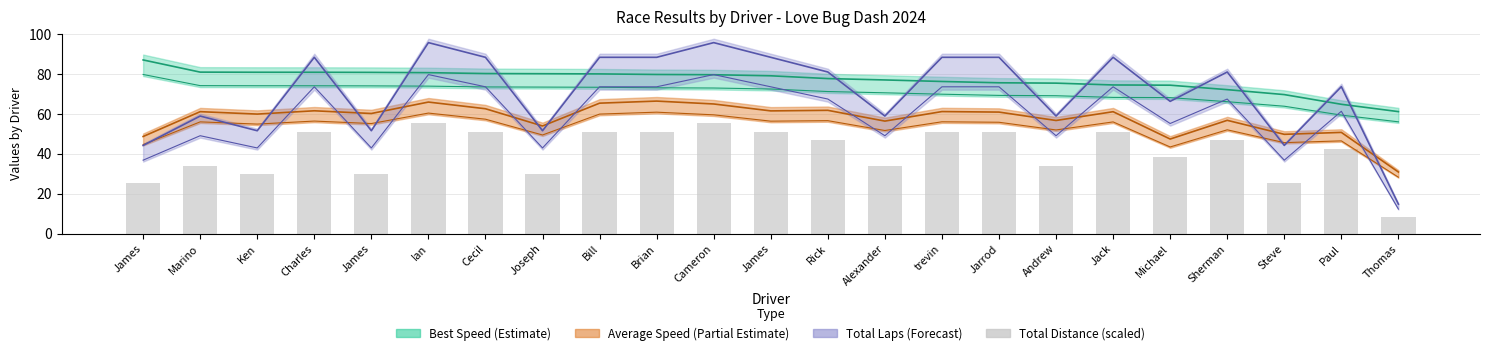

Reading left to right, list all the values displayed in this chart.

James=25.5	Marino=34.0	Ken=29.8	Charles=51.0	James=29.8	Ian=55.2	Cecil=51.0	Joseph=29.8	Bill=51.0	Brian=51.0	Cameron=55.2	James=51.0	Rick=46.8	Alexander=34.0	trevin=51.0	Jarrod=51.0	Andrew=34.0	Jack=51.0	Michael=38.2	Sherman=46.8	Steve=25.5	Paul=42.5	Thomas=8.5